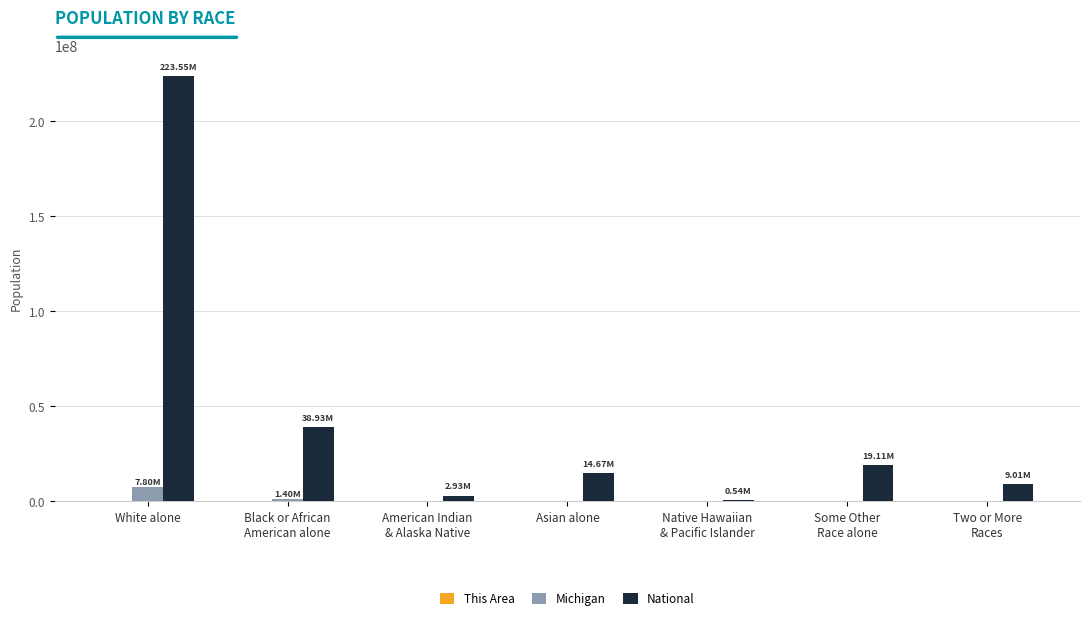

Which category has the highest value across all series?

White alone